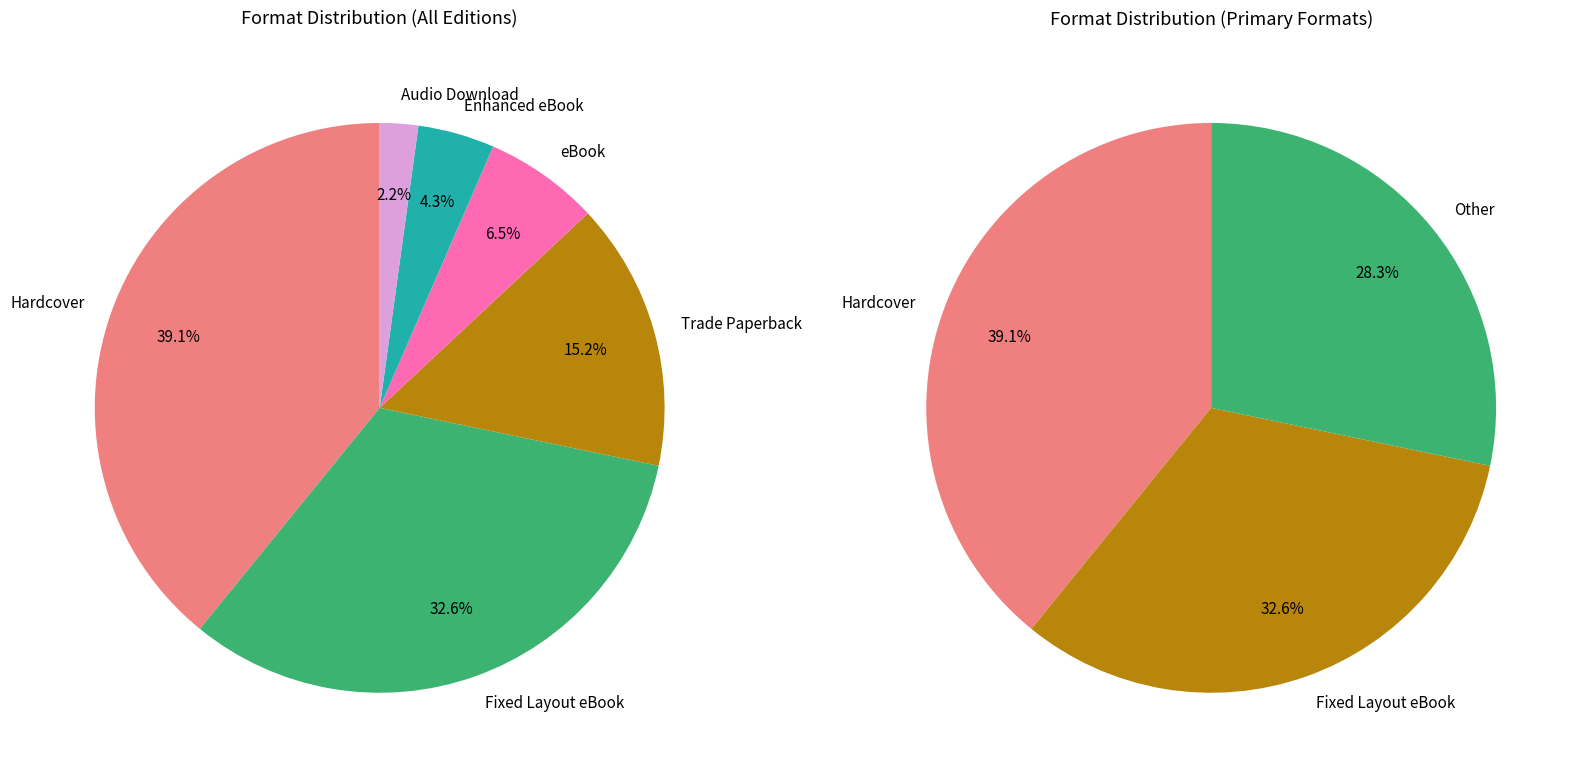

To the nearest percent, what percentage of the pie is Fixed Layout eBook?

33%